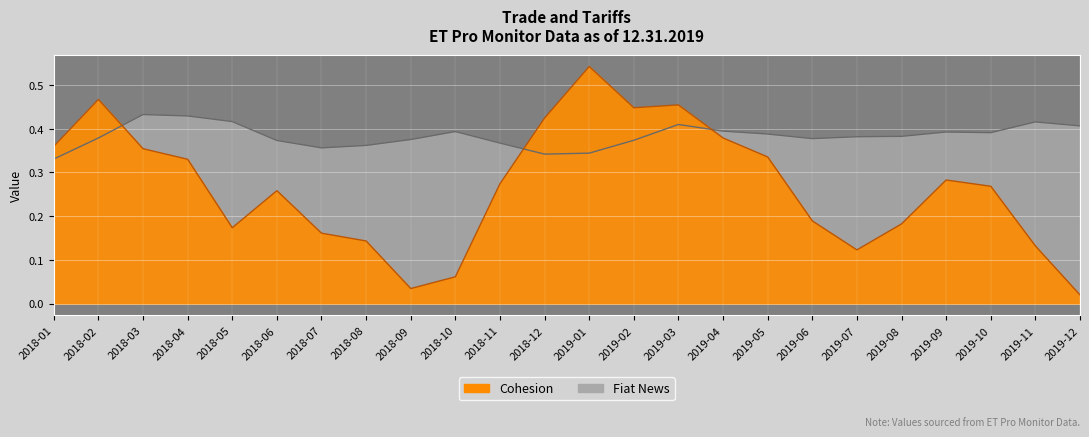

Rank the series by their maximum value, from highest to lowest.

Cohesion, Fiat News